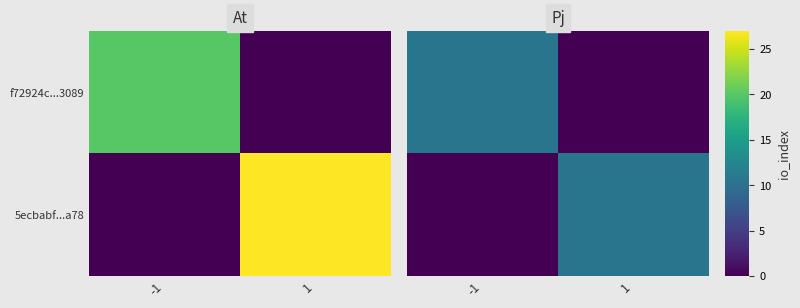

What is the sum of the f72924c...3089 values at -1 and 1?

10.5